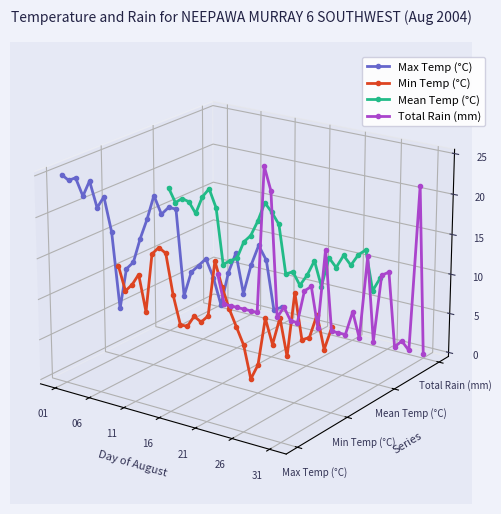

Which series has the largest range (max minus min)?

Total Rain (mm)